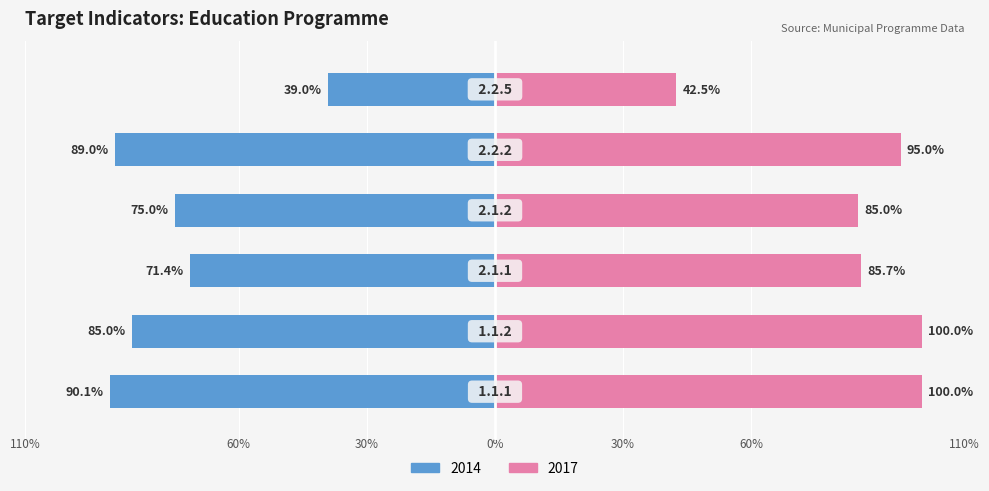

Which series has the widest spread of values?

2017